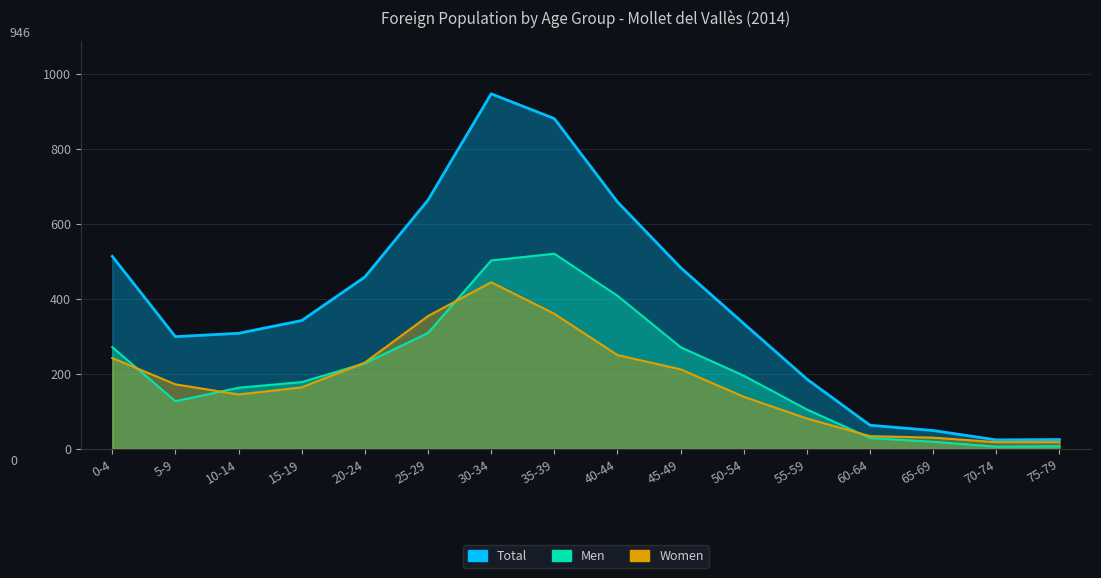

The value of Men at 10-14 is 163. True or false?

True